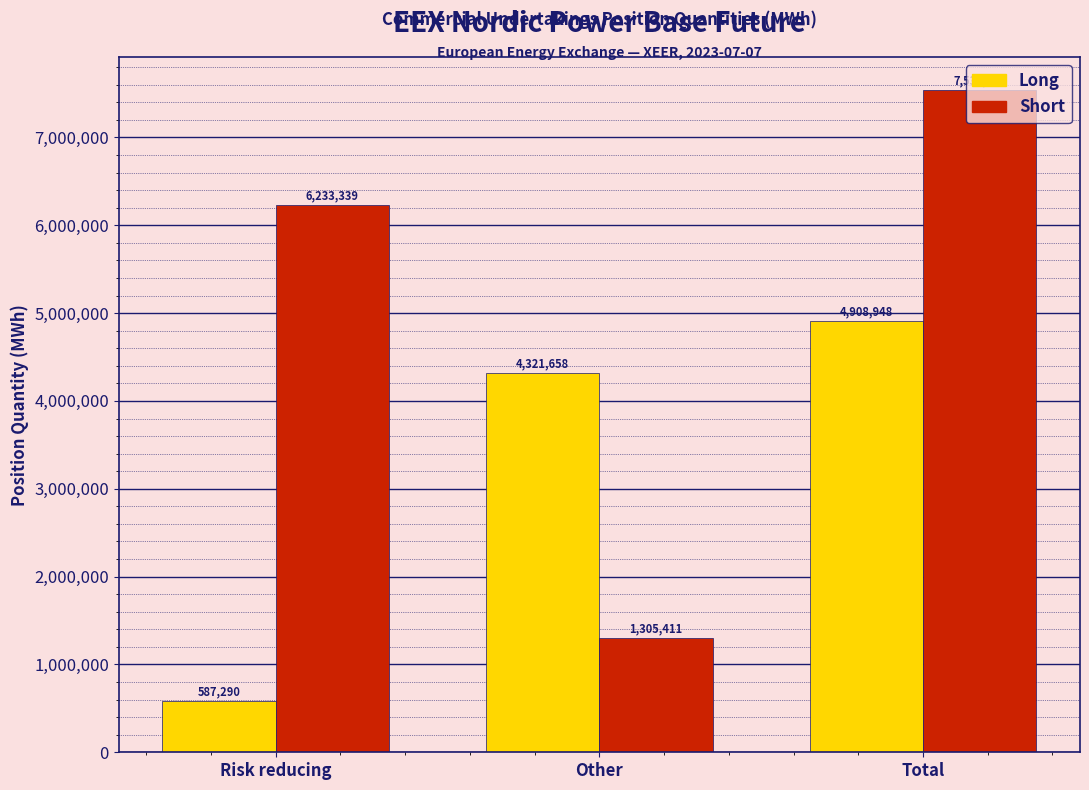

Reading right to left, transcribe all the data shown in this chart.

Long: Total=4908948	Other=4321658	Risk reducing=587290
Short: Total=7538750	Other=1305411	Risk reducing=6233339